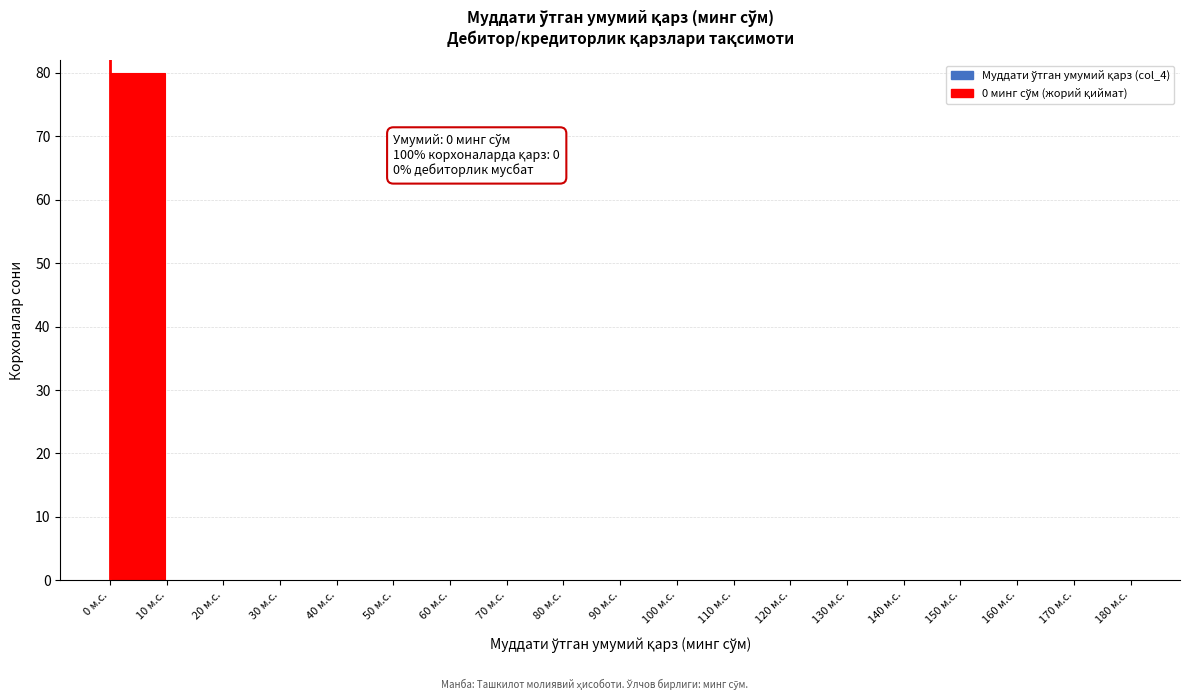

Over which range of the x-axis is the bar tallest?

0 to 10